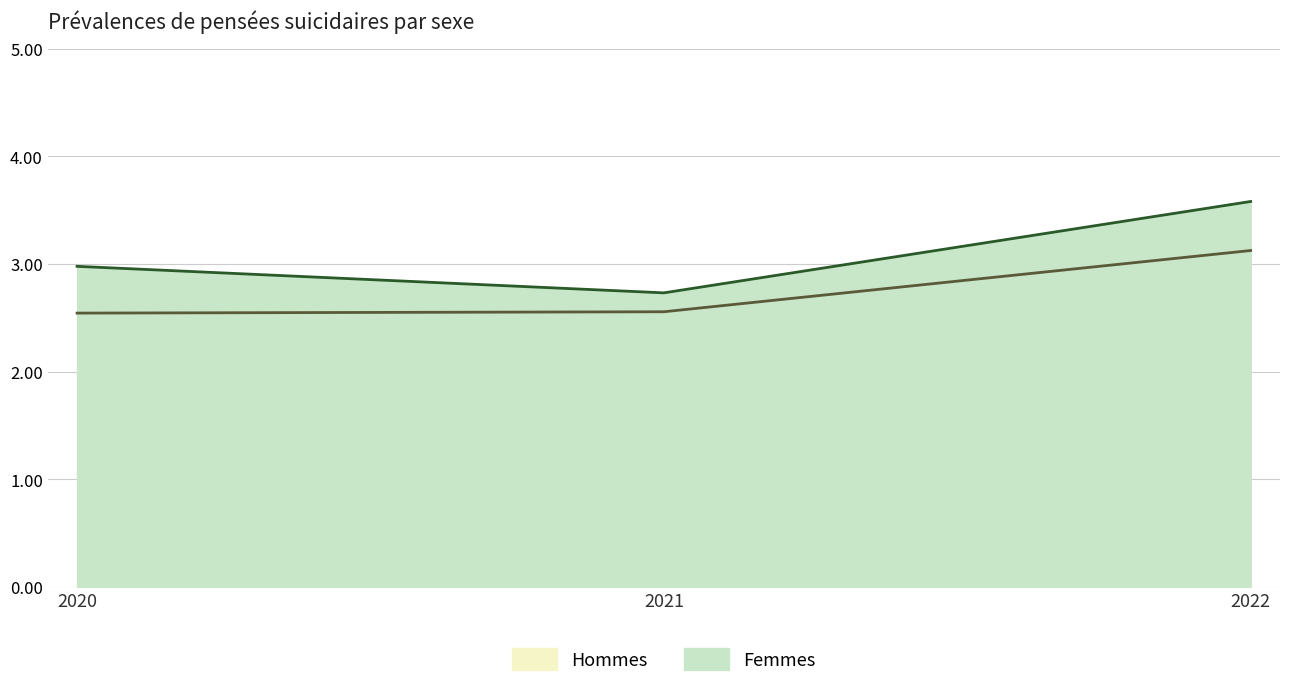

Is the value of Hommes at 2022 greater than the value of Femmes at 2021?

Yes